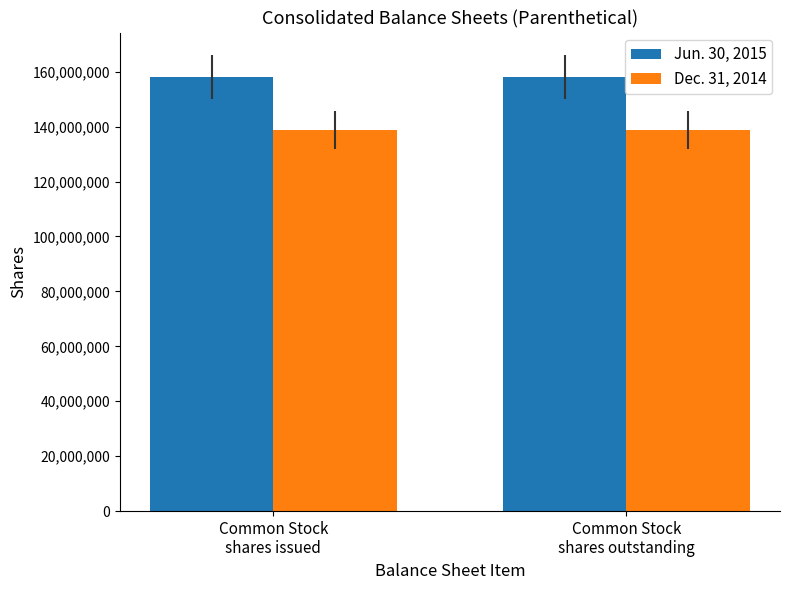

At how many categories does at least one series exceed 156930616?

2